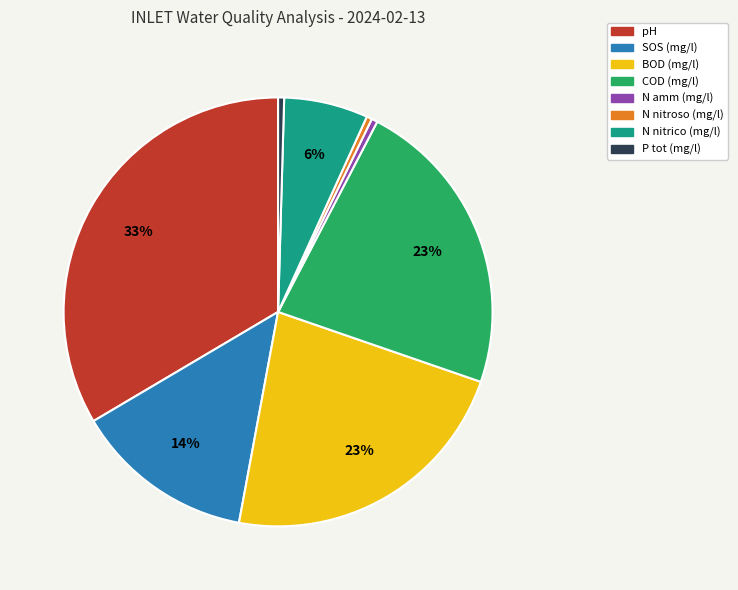

Is the sum of N amm (mg/l) and BOD (mg/l) greater than half?

No